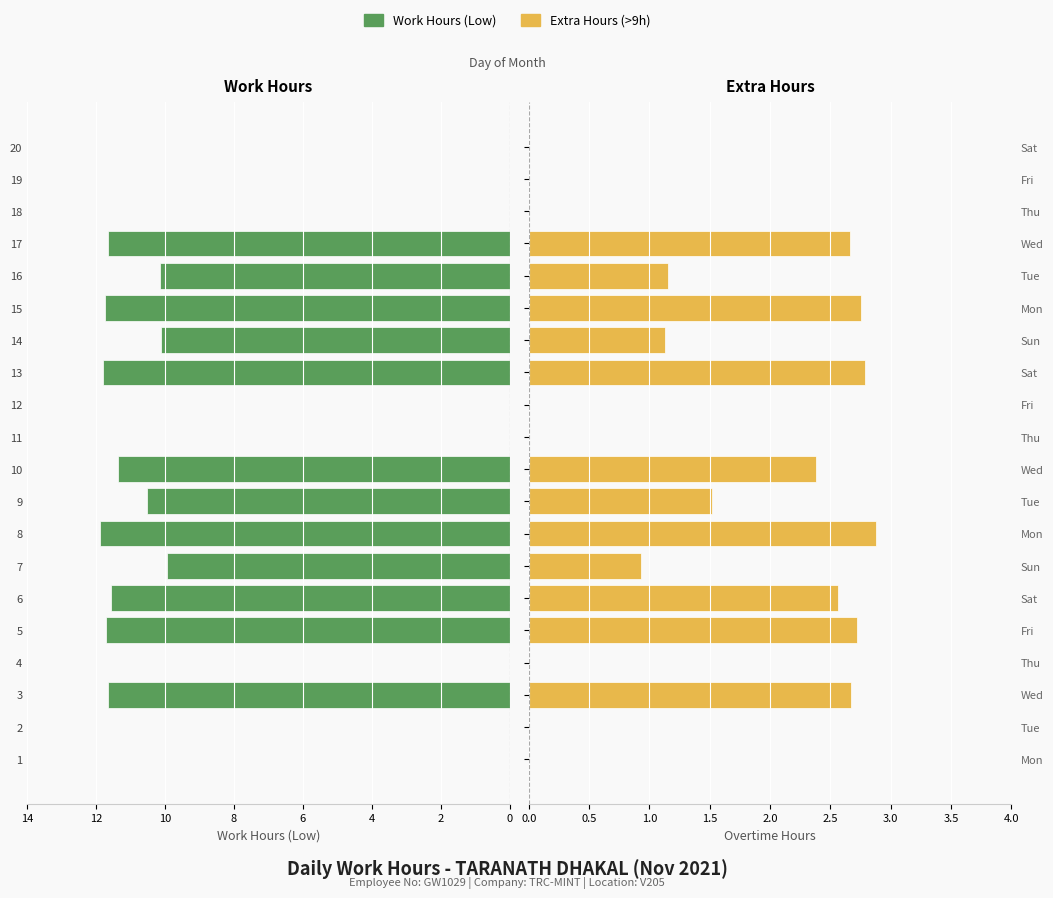

Which series has the largest total across all categories?

Work Hours (Low)